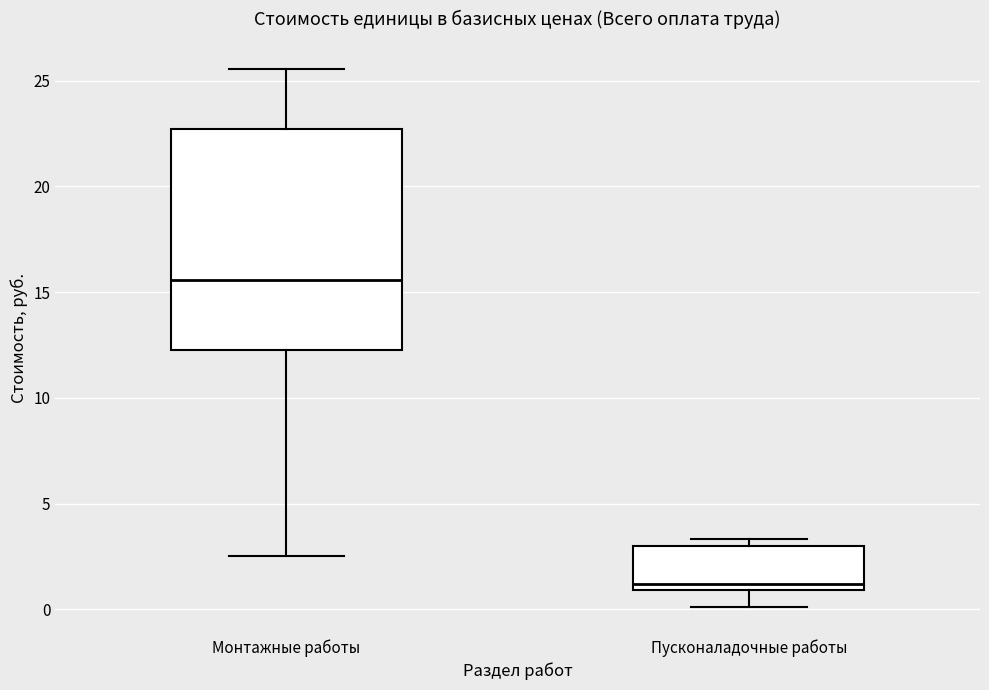

Which box's median line is the highest?

Монтажные работы